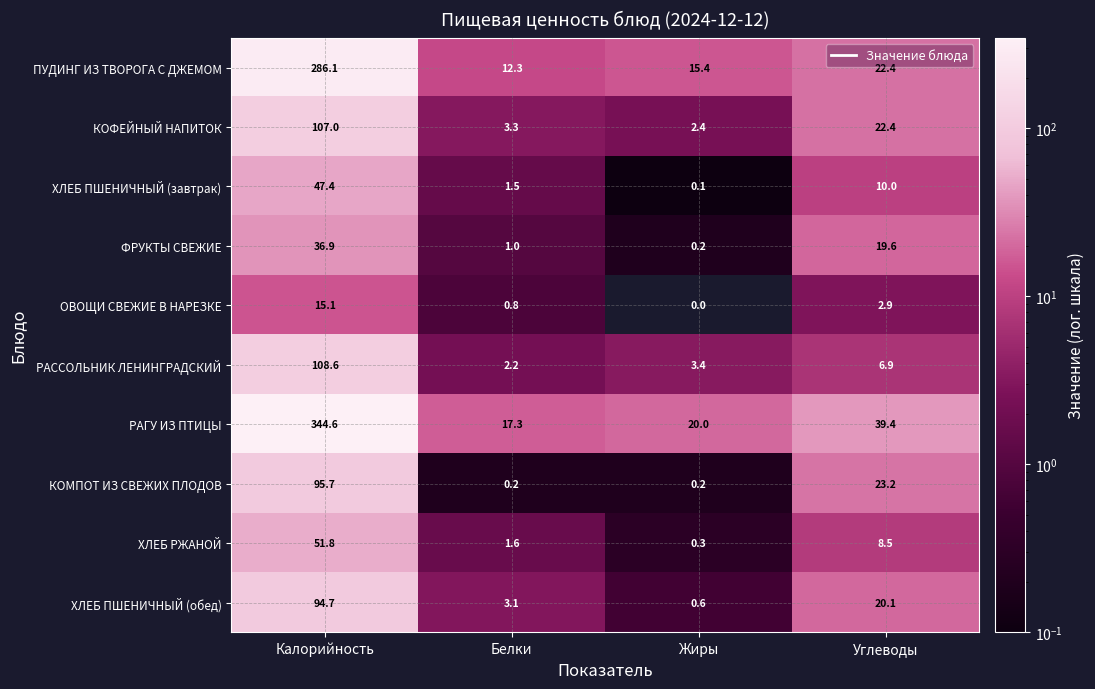

List the labels in order of ФРУКТЫ СВЕЖИЕ value, largest first.

Калорийность, Углеводы, Белки, Жиры